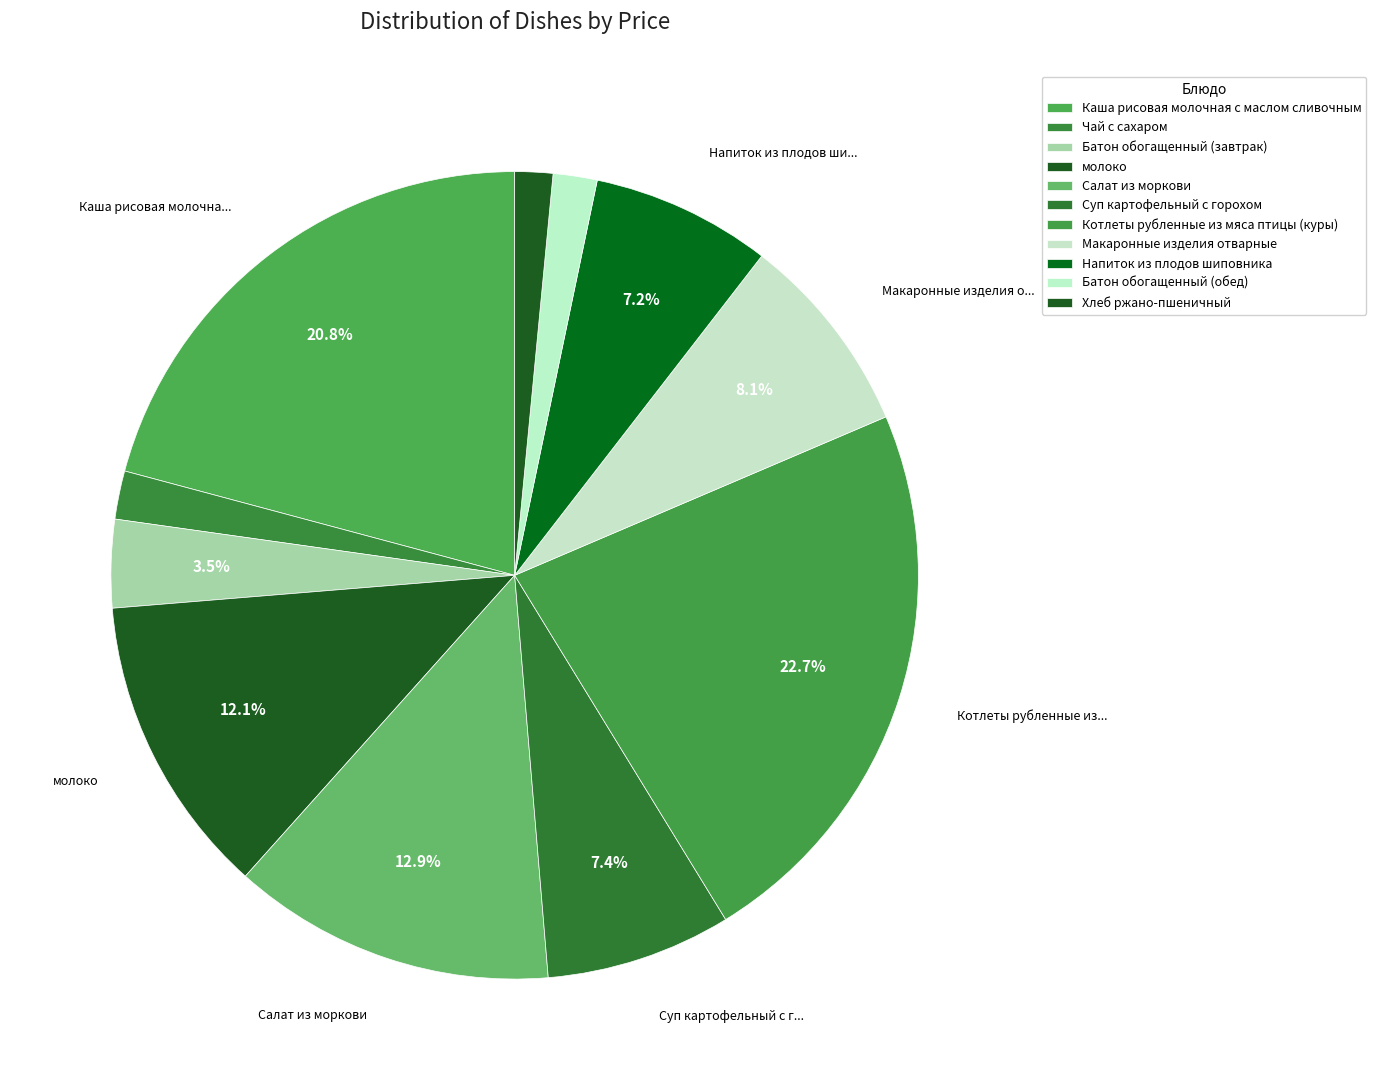

What is the total percentage of Суп картофельный с горохом and Напиток из плодов шиповника?

14.6%